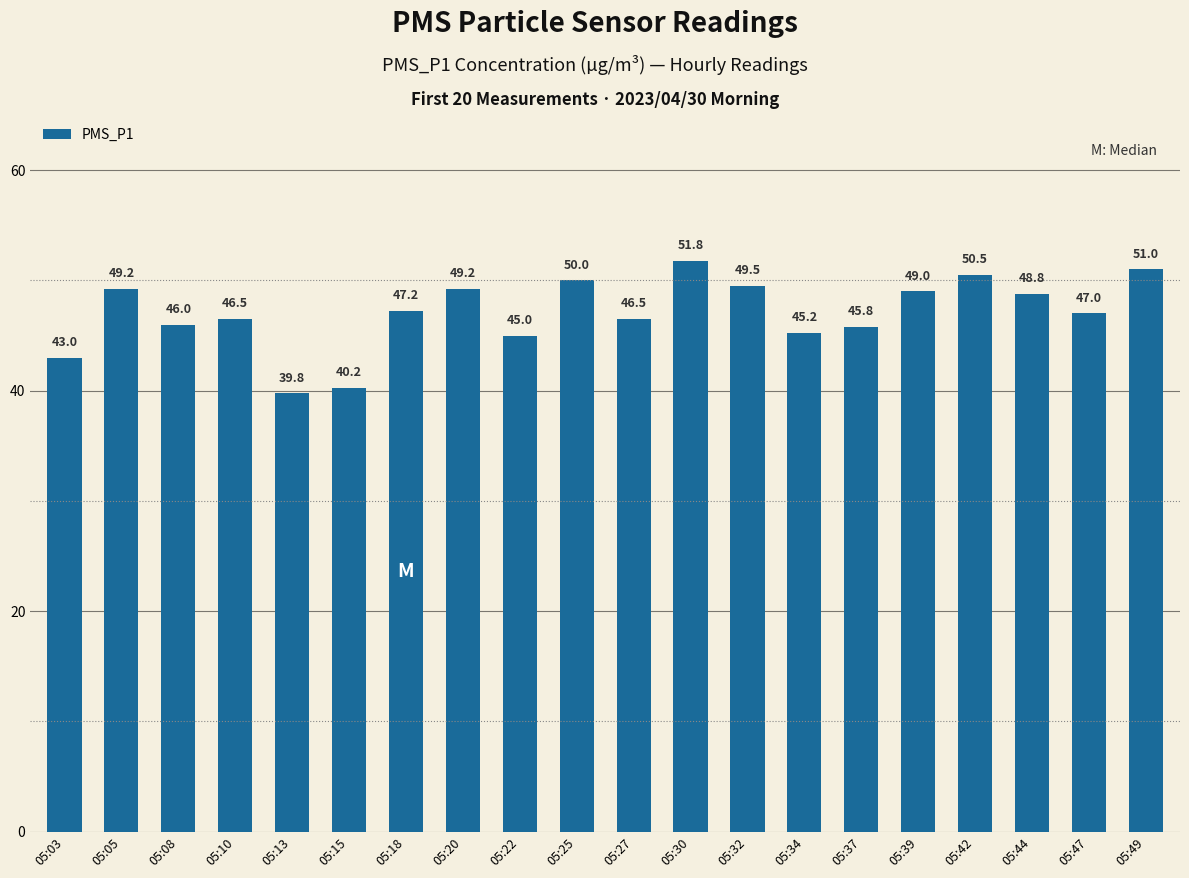

Count the number of categories in the chart.

20